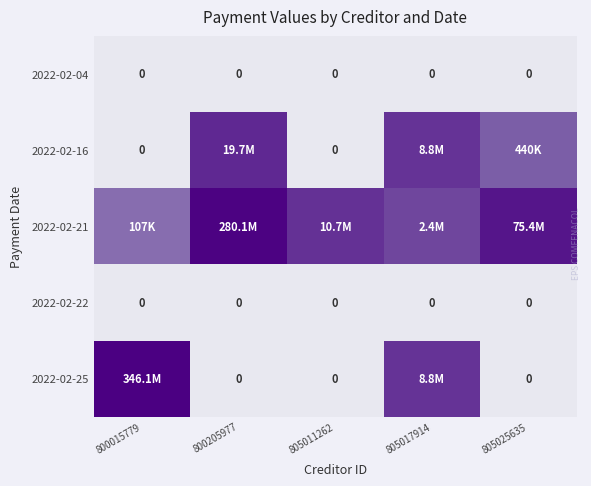

The value of 2022-02-25 at 805011262 is -10.8. True or false?

False